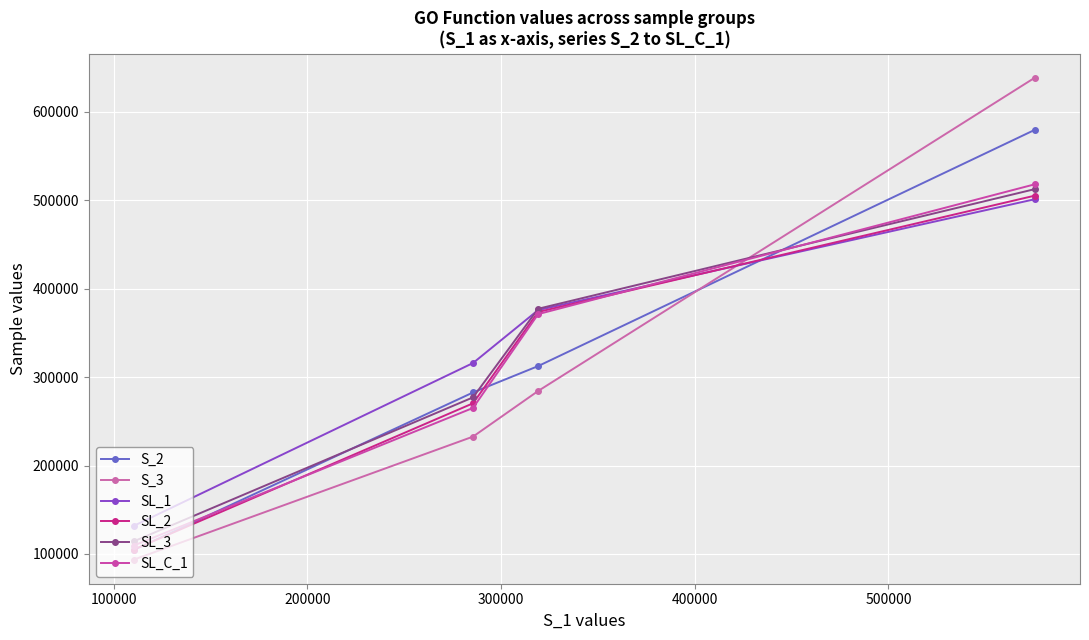

How many values in the SL_2 series are below 373504?

2